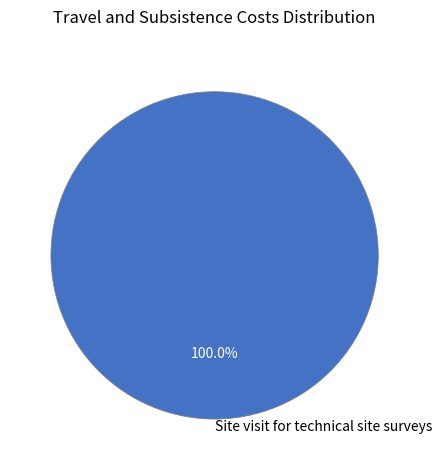

Rank the categories by value from highest to lowest.

Site visit for technical site surveys